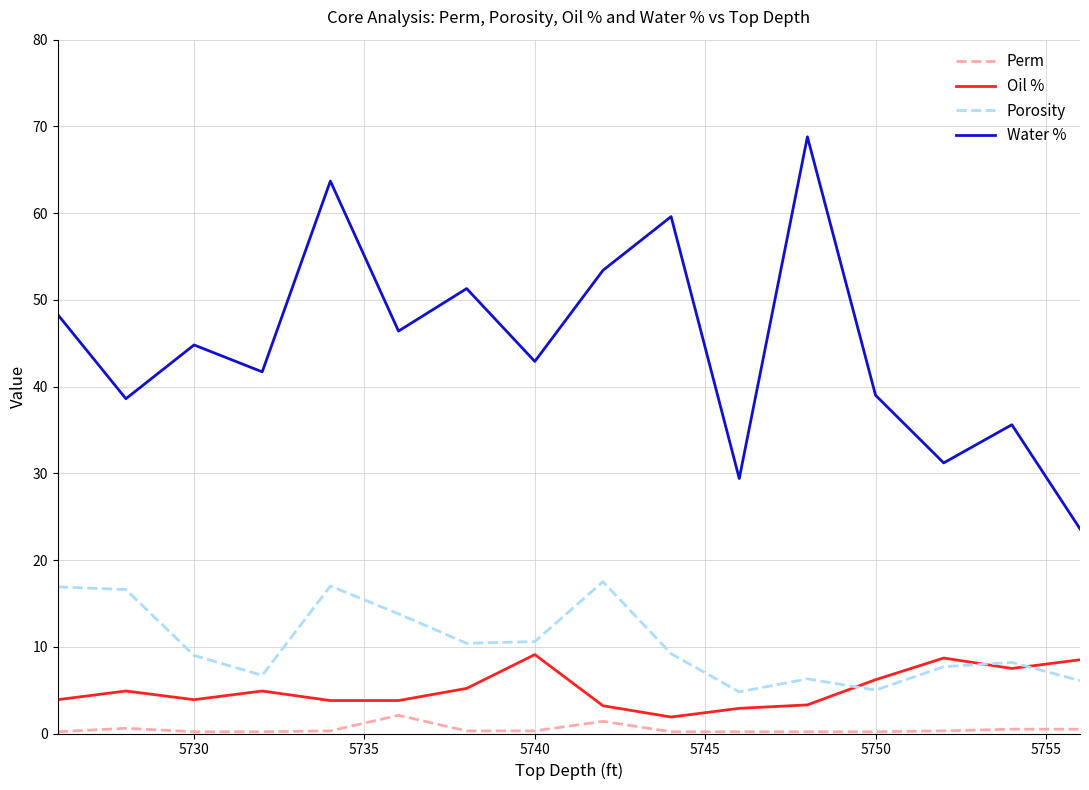

What is the difference between the maximum and minimum values in the Perm series?

1.9